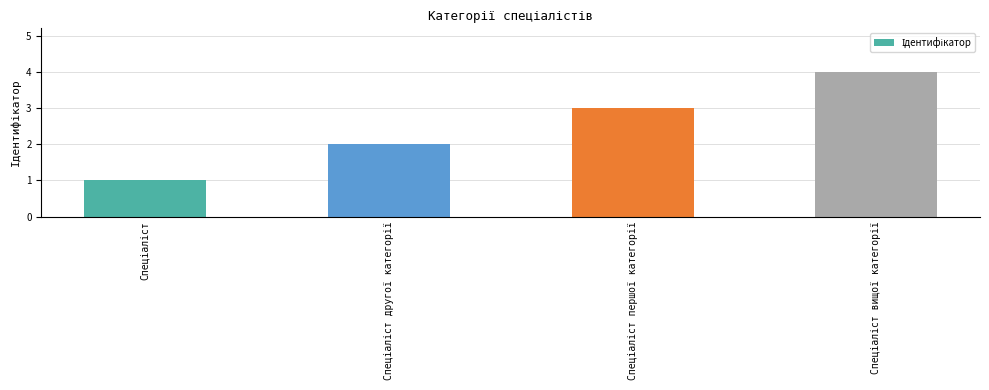

How many categories are shown in the chart?

4